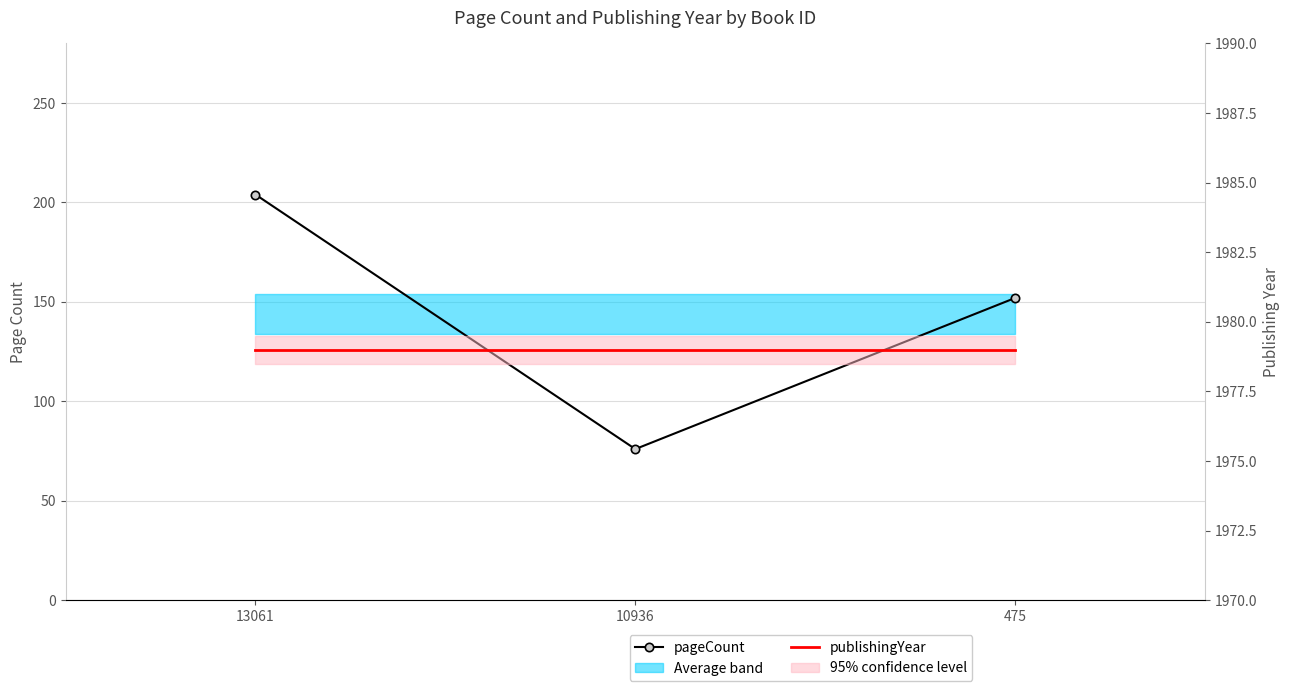

What is the sum of all publishingYear values?

5937